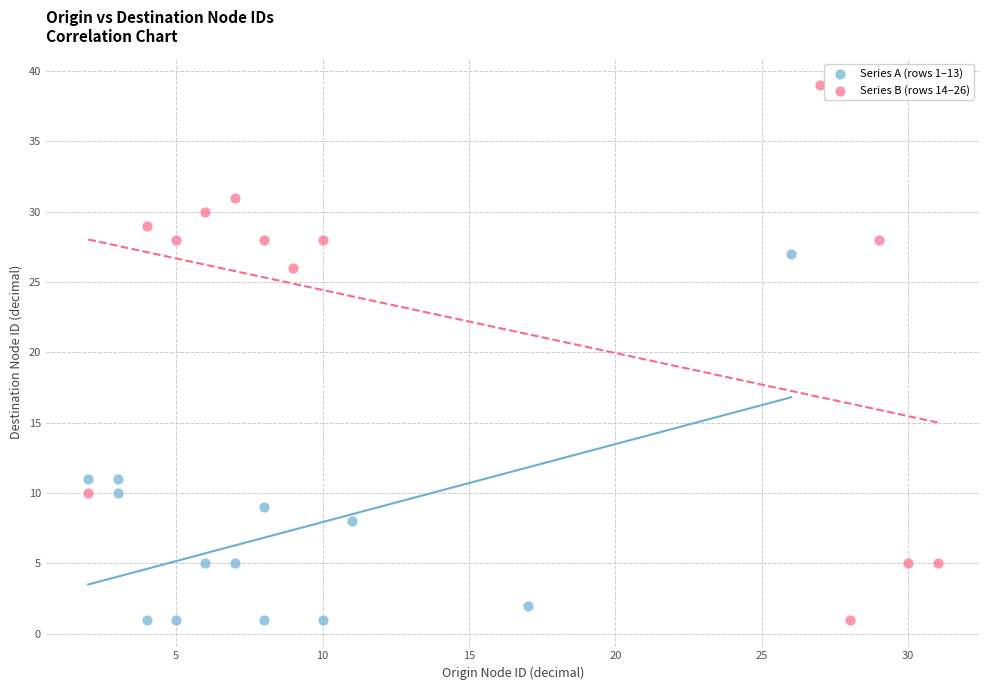

Which series has the largest Y range (max minus min)?

Series B (rows 14–26)